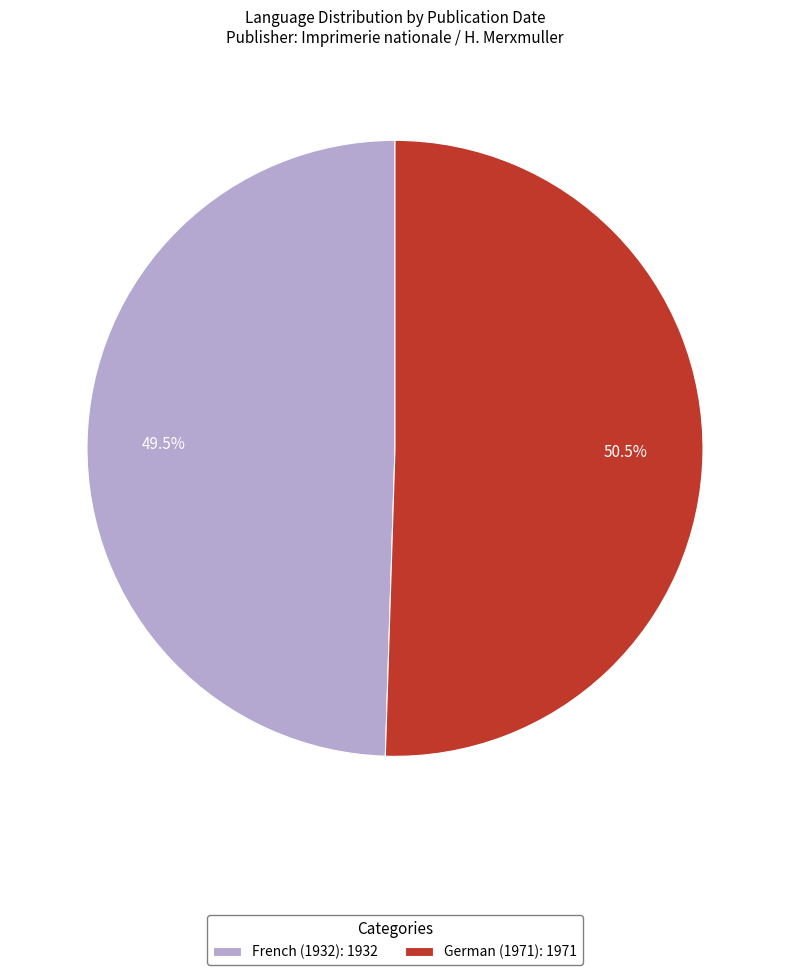

What is the largest slice in the pie chart?

German (1971)